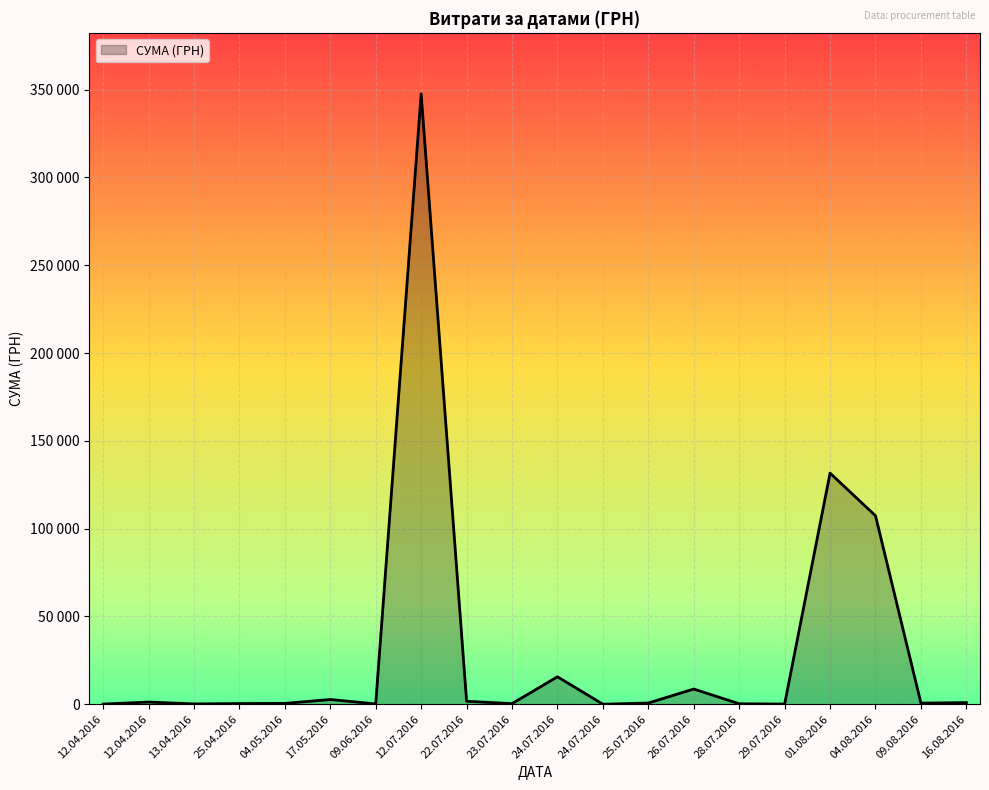

Does the chart have visible grid lines?

Yes